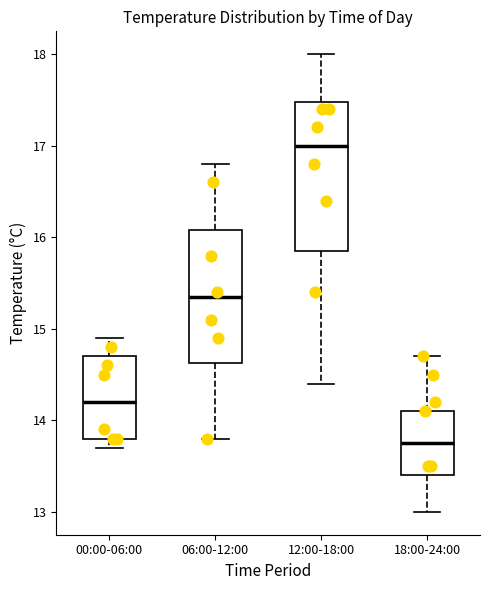

Comparing the boxes themselves (not the whiskers), which one is the tallest?

12:00-18:00